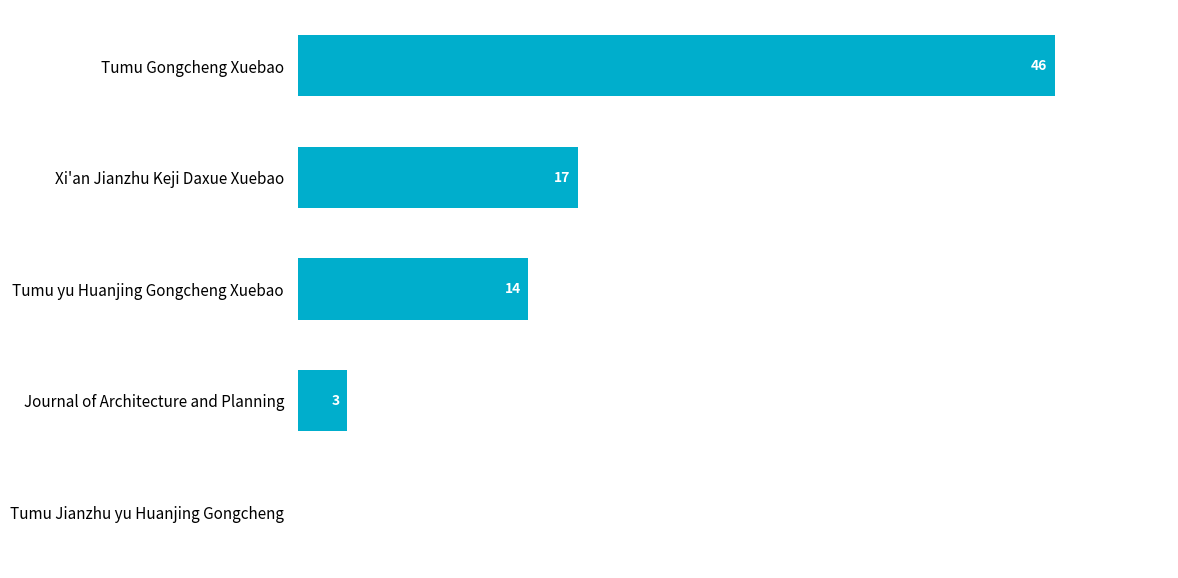

True or false: the data shows 21 at Tumu Jianzhu yu Huanjing Gongcheng.

False